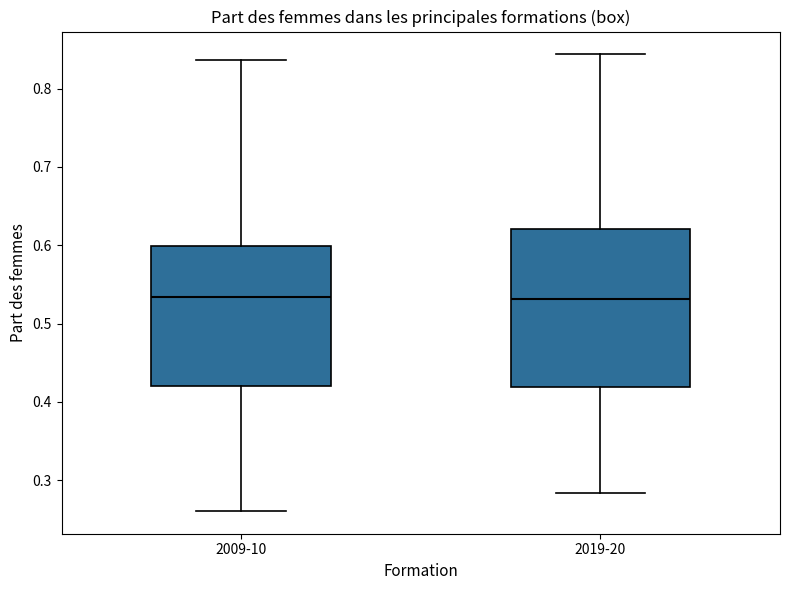

Reading left to right, transcribe this box plot: for each box, give where its median line is, the range the box spans, and where its two whiskers end, as read against the y-axis. The values are not printed on the chart, so give them approximately, as read against the axis.

2009-10: median 0.53, box 0.42 to 0.60, whiskers 0.26 to 0.84
2019-20: median 0.53, box 0.42 to 0.62, whiskers 0.28 to 0.84